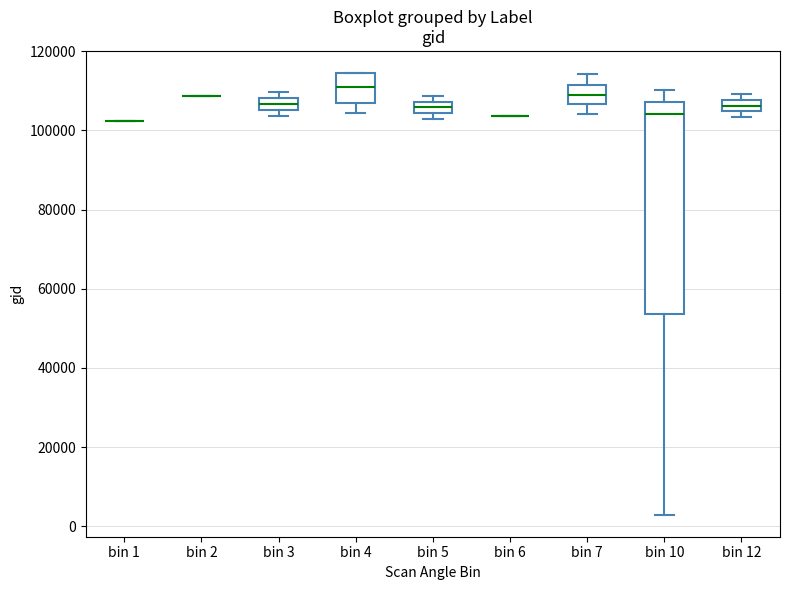

Which box is the tallest, from its lower edge to its upper edge?

bin 10